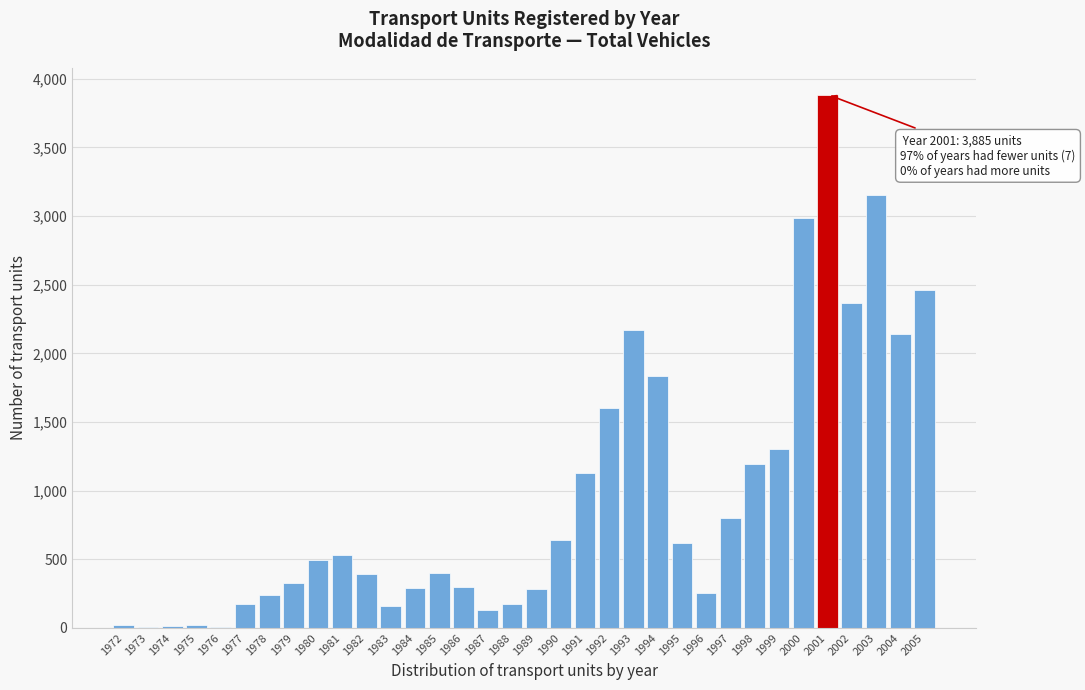

Approximately how many times larger is the value at 1984 compared to 1979?

0.9